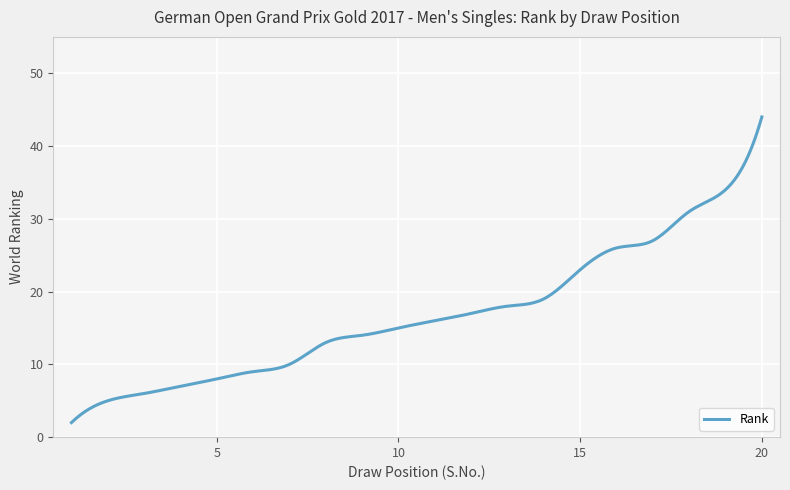

What is the difference between the maximum and minimum values?

42